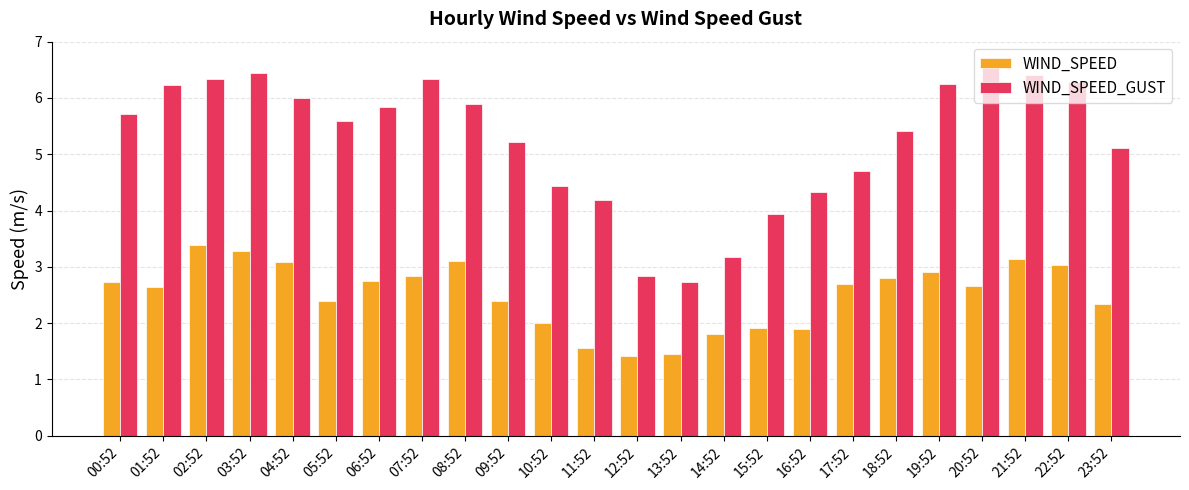

Rank the series by their average value, from highest to lowest.

WIND_SPEED_GUST, WIND_SPEED